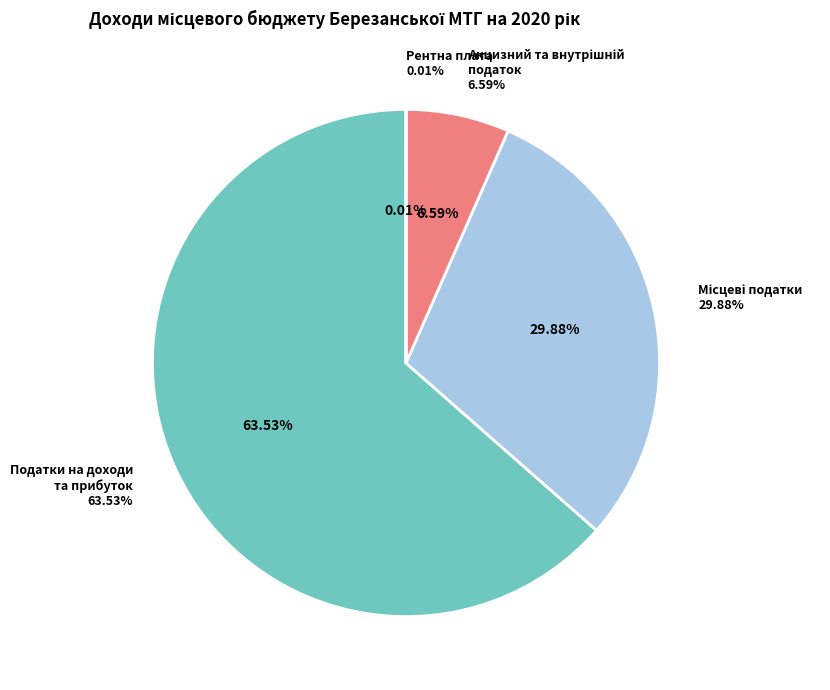

Is the sum of Усього податкові надходження and Рентна плата greater than half?

Yes